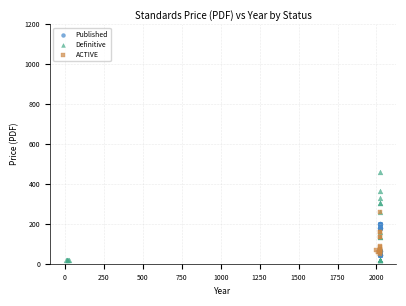

Which series has the largest Y range (max minus min)?

Definitive